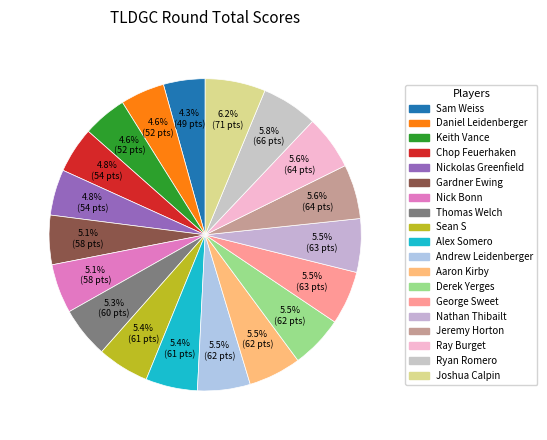

Approximately how many times larger is the value at Gardner Ewing compared to Keith Vance?

1.1